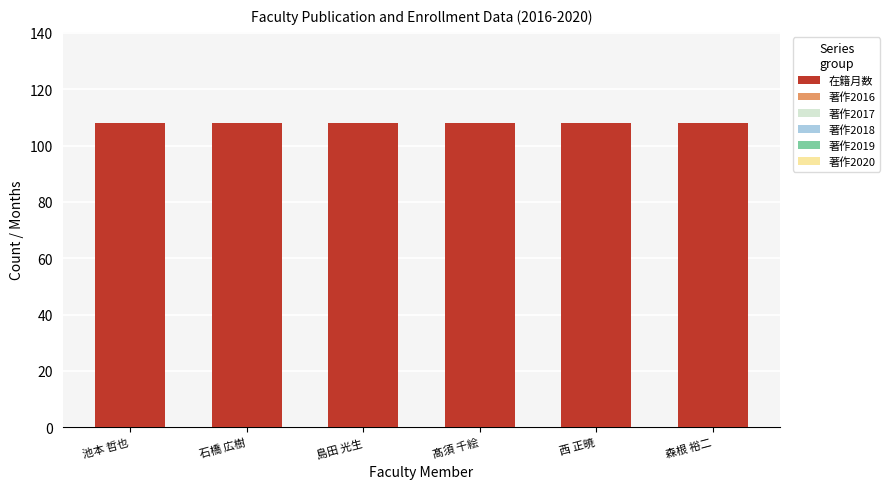

Rank the series at 西 正暁 from lowest to highest value.

著作2016, 著作2017, 著作2018, 著作2019, 著作2020, 在籍月数